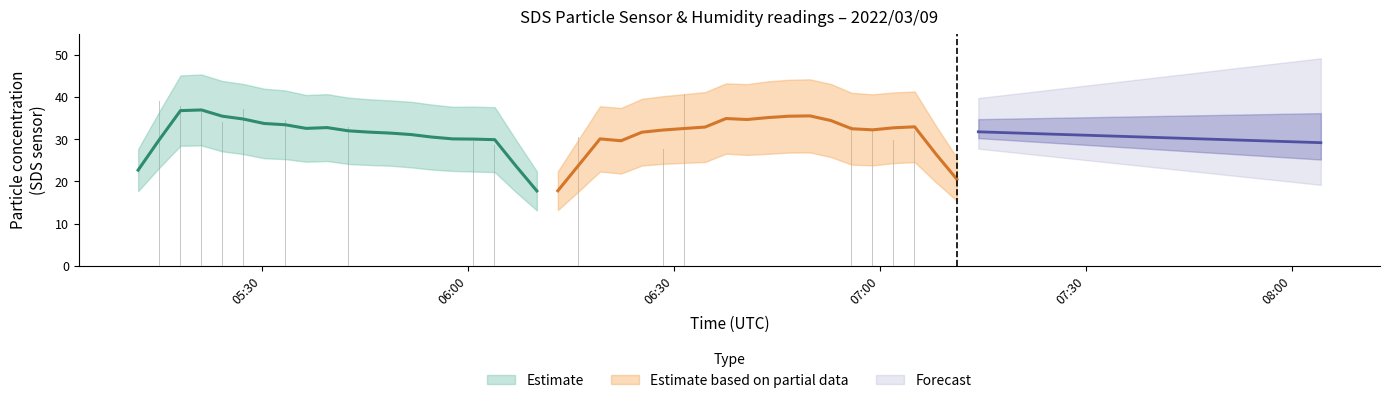

What is the label of the 36th bar from the left?

35